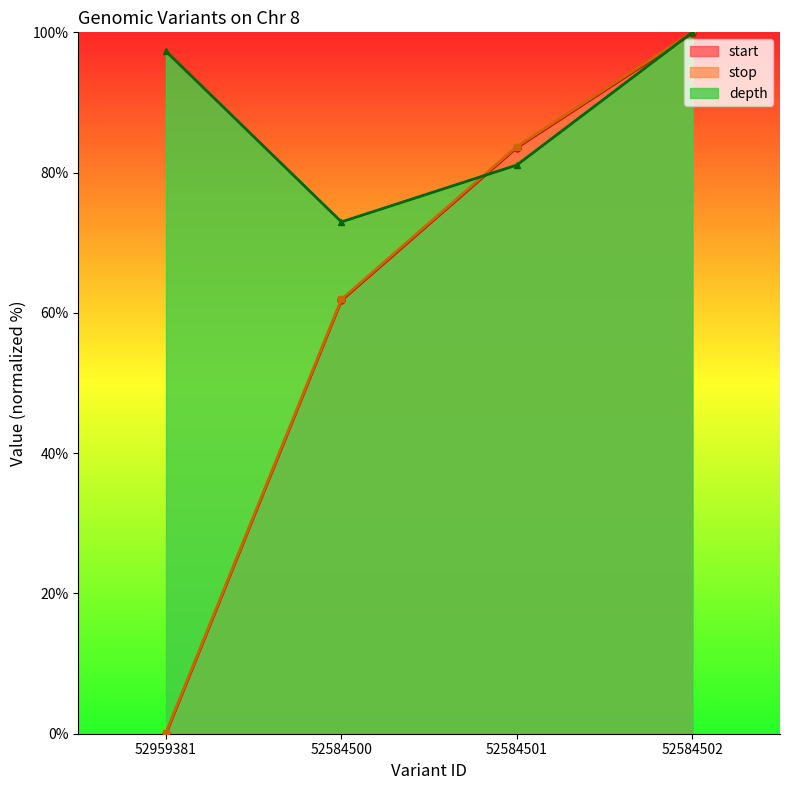

At which category is the sum across all series the highest?

52584502